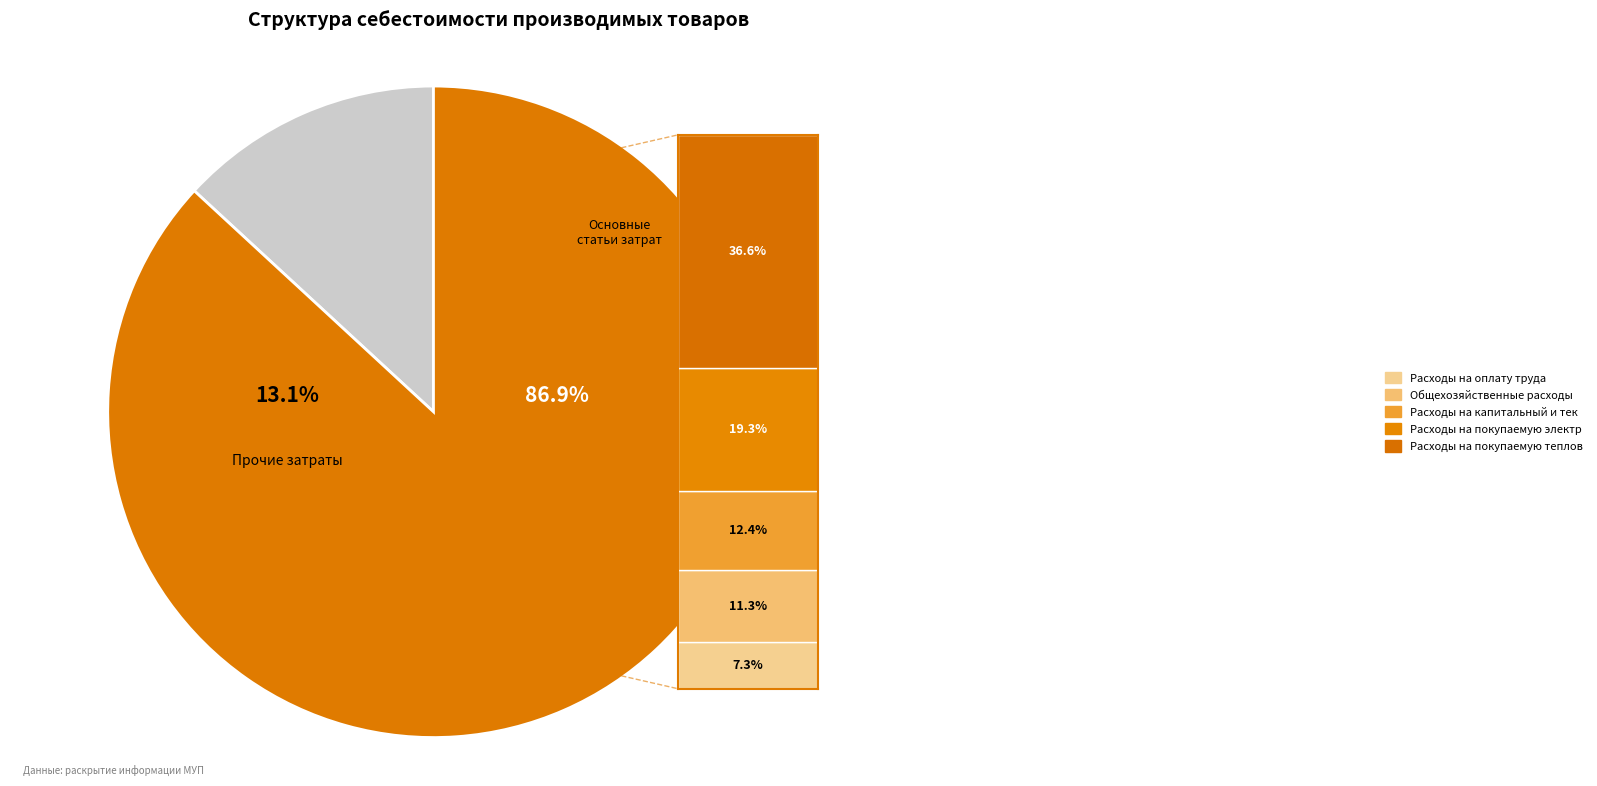

Is Отчисления на социальные нужды the majority of the pie?

No